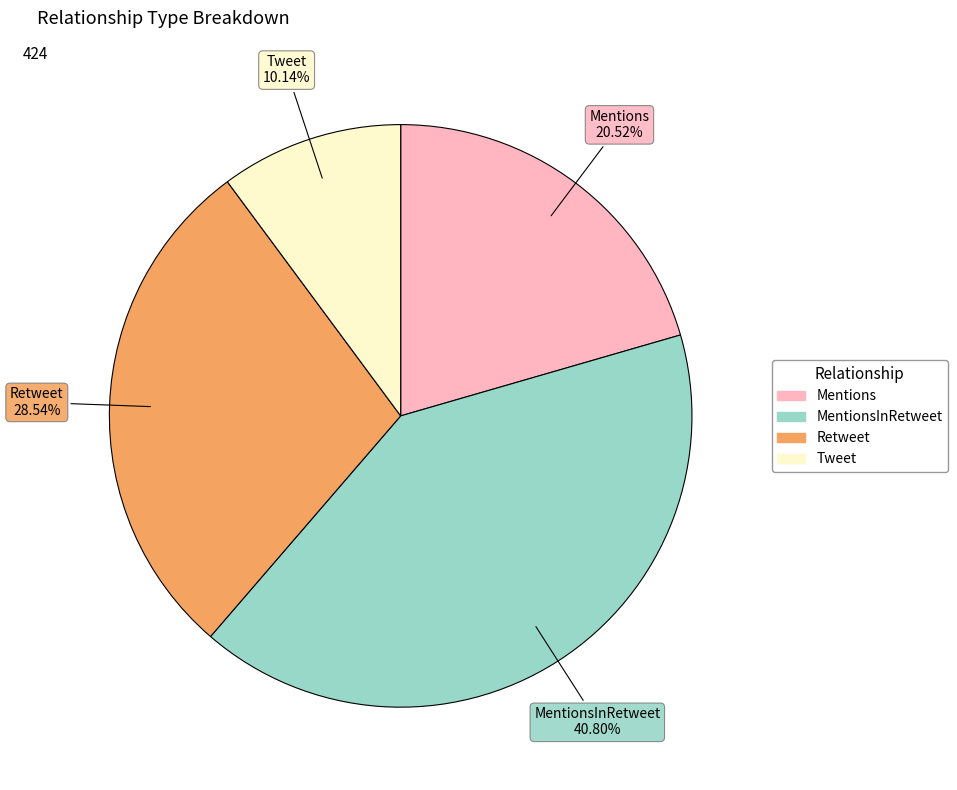

Does any single category account for the majority?

No